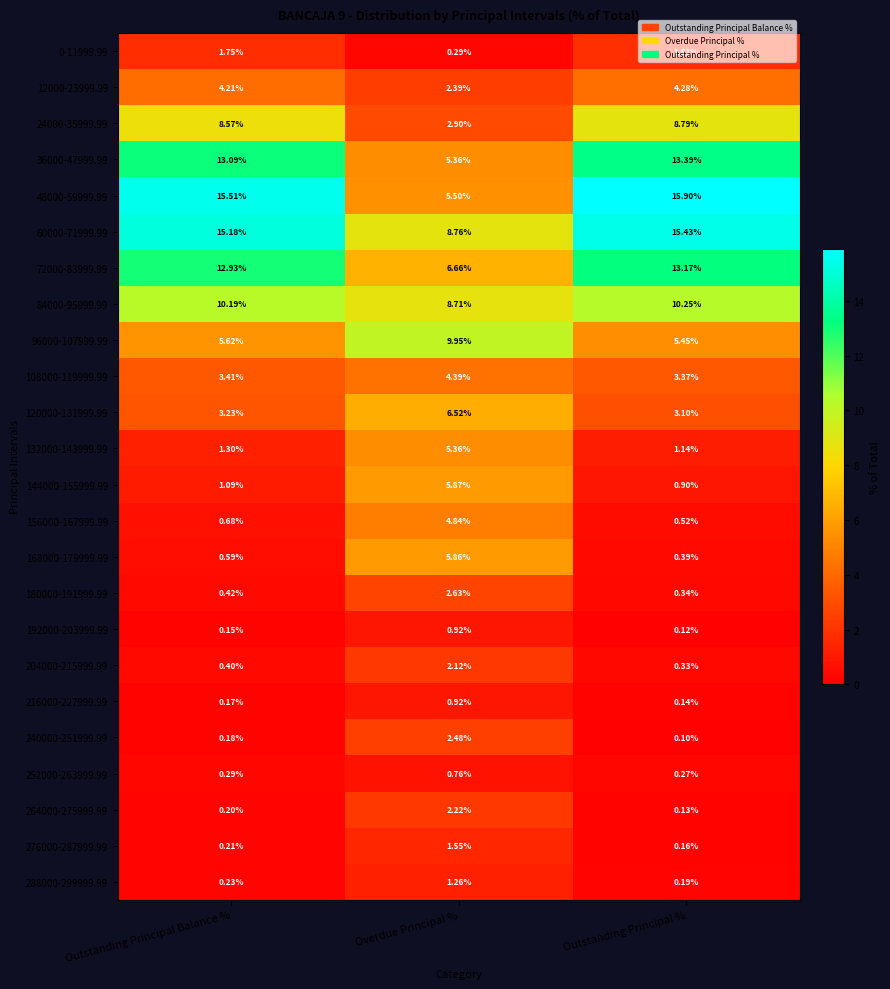

Which label corresponds to the largest value in the chart?

Outstanding Principal %